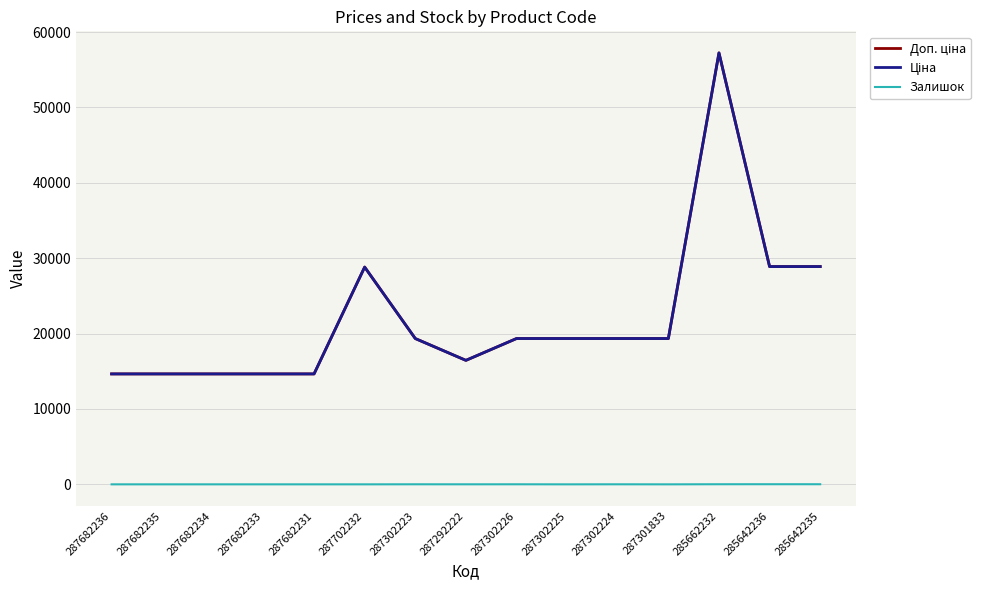

True or false: Залишок and Ціна cross at least once.

False